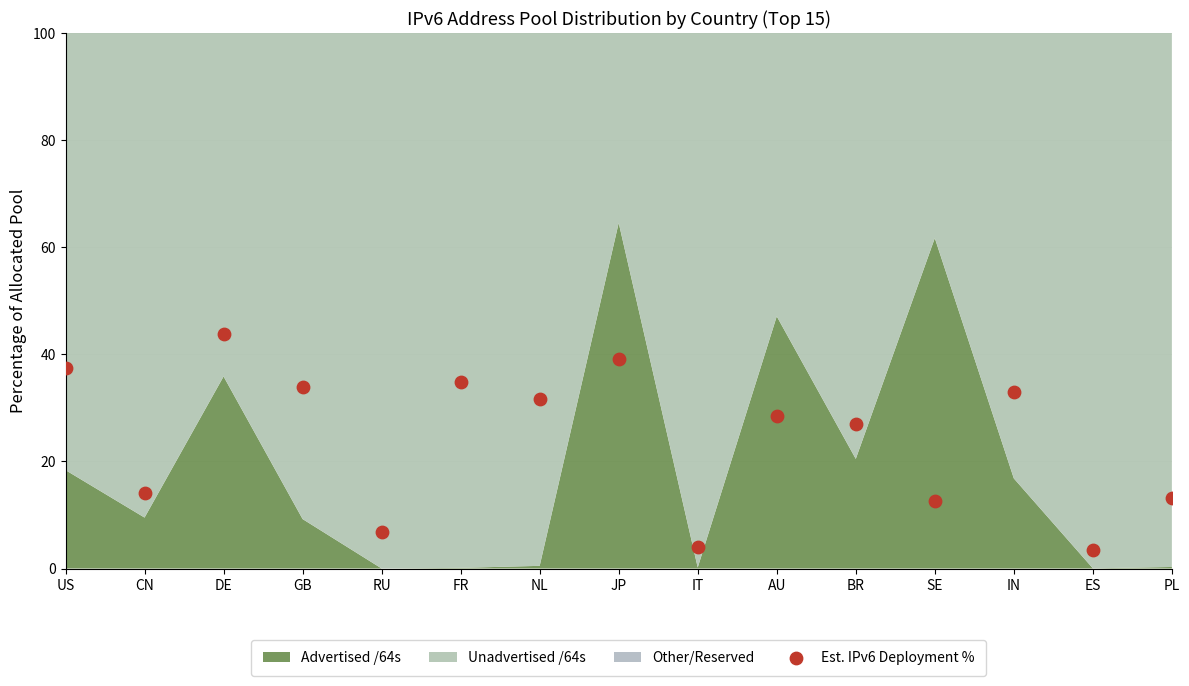

What Y value in the scatter plot is closest to 23?

26.9